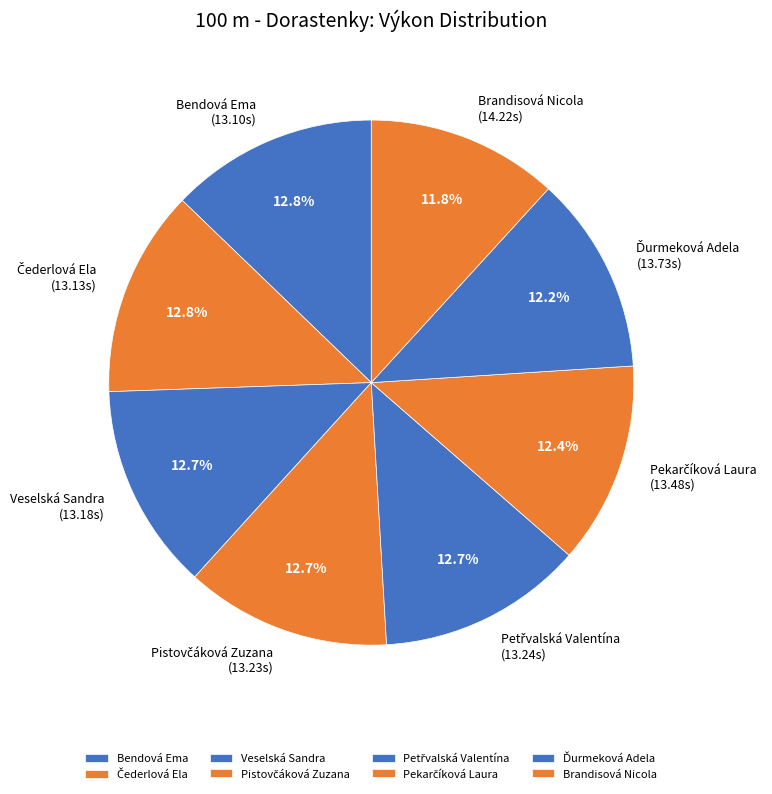

Does any single category account for the majority?

No